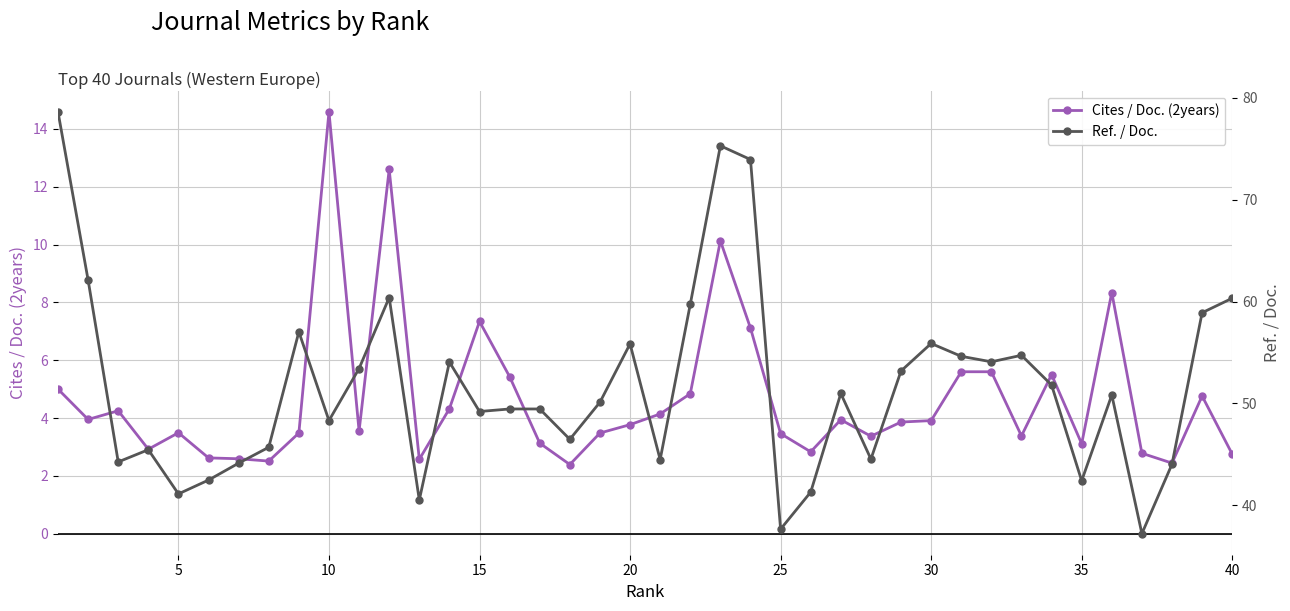

True or false: Ref. / Doc. and Cites / Doc. (2years) cross at least once.

False